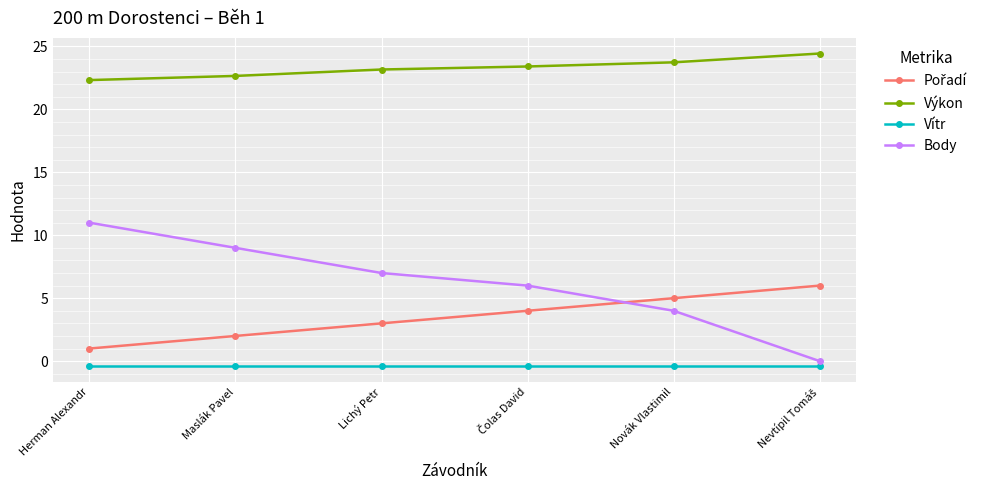

Which series has the widest spread of values?

Body